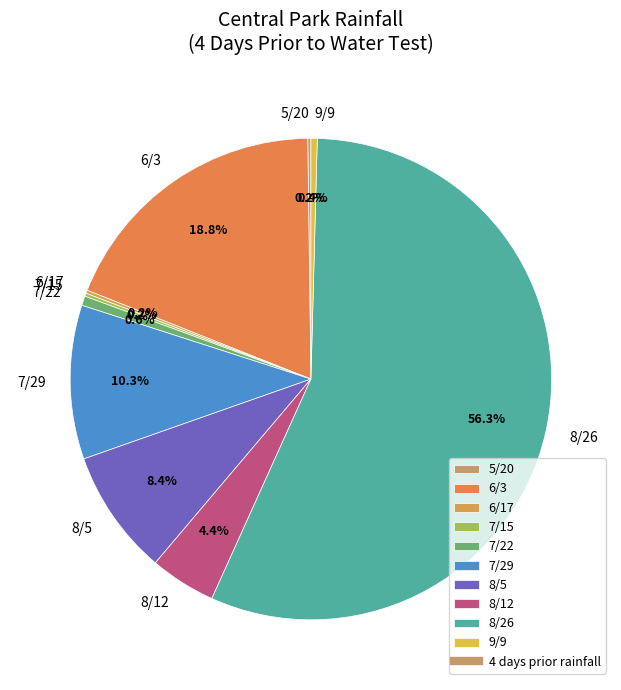

Which category has the biggest portion of the pie?

8/26